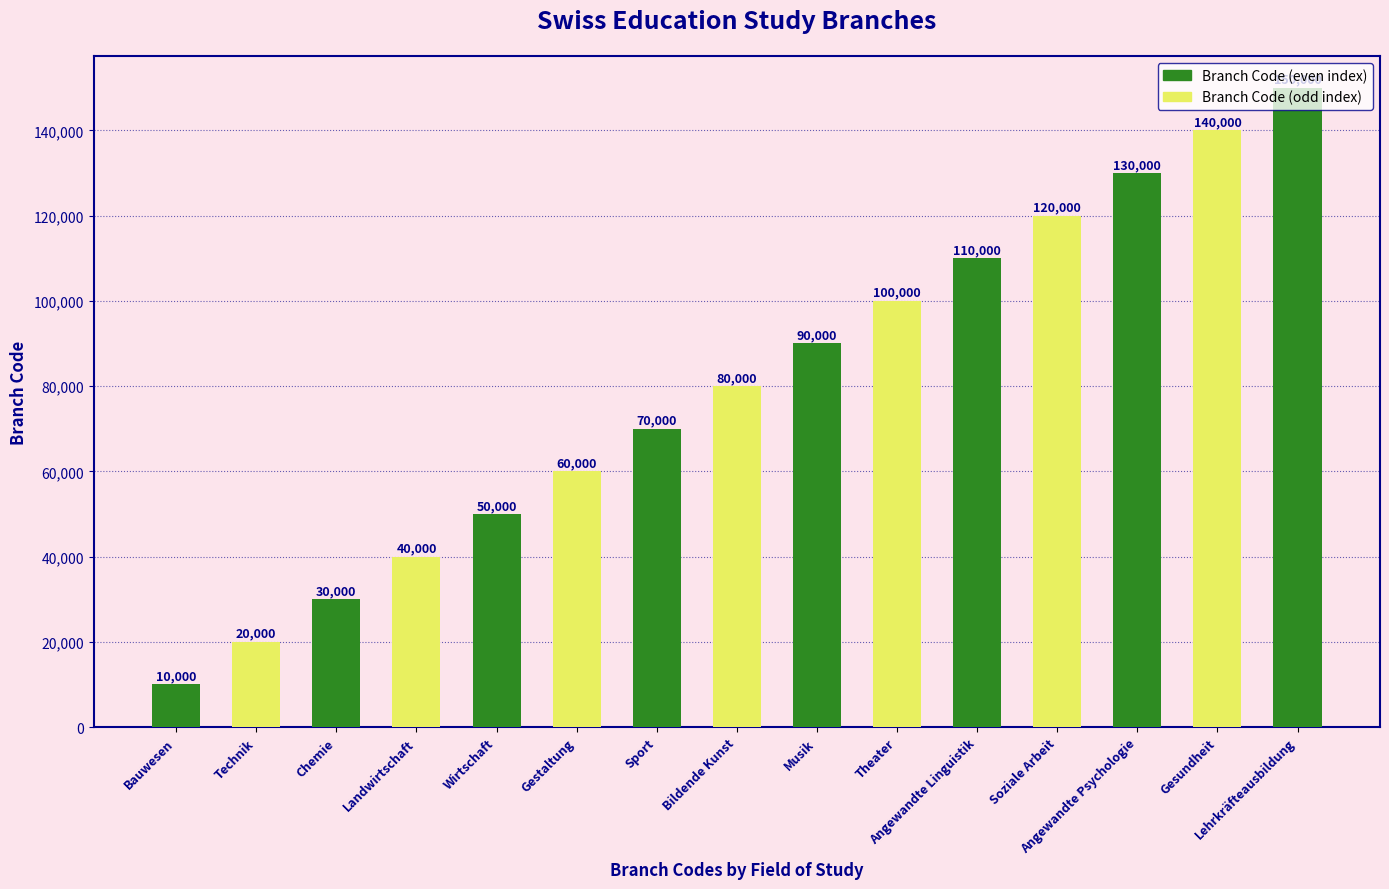

How many bars are there in total?

15